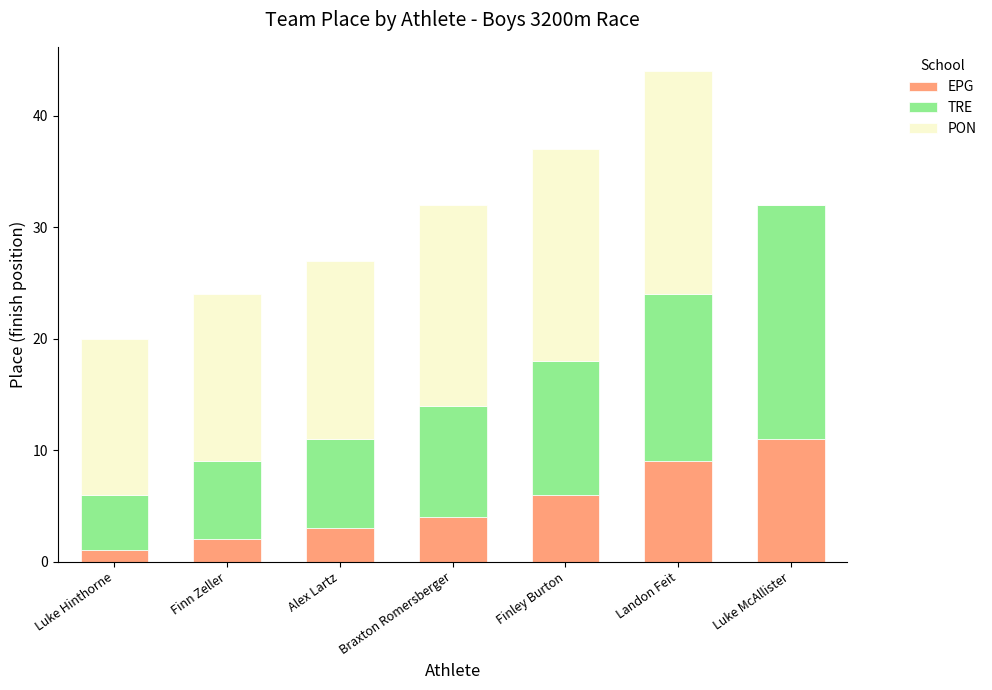

How many categories are shown in the chart?

7